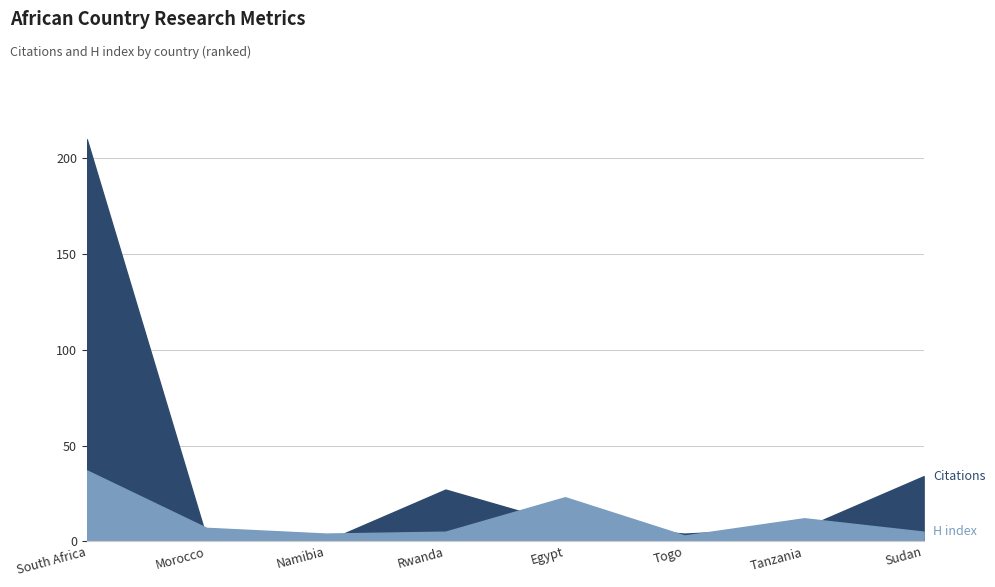

Rank the series by their maximum value, from lowest to highest.

H index, Citations